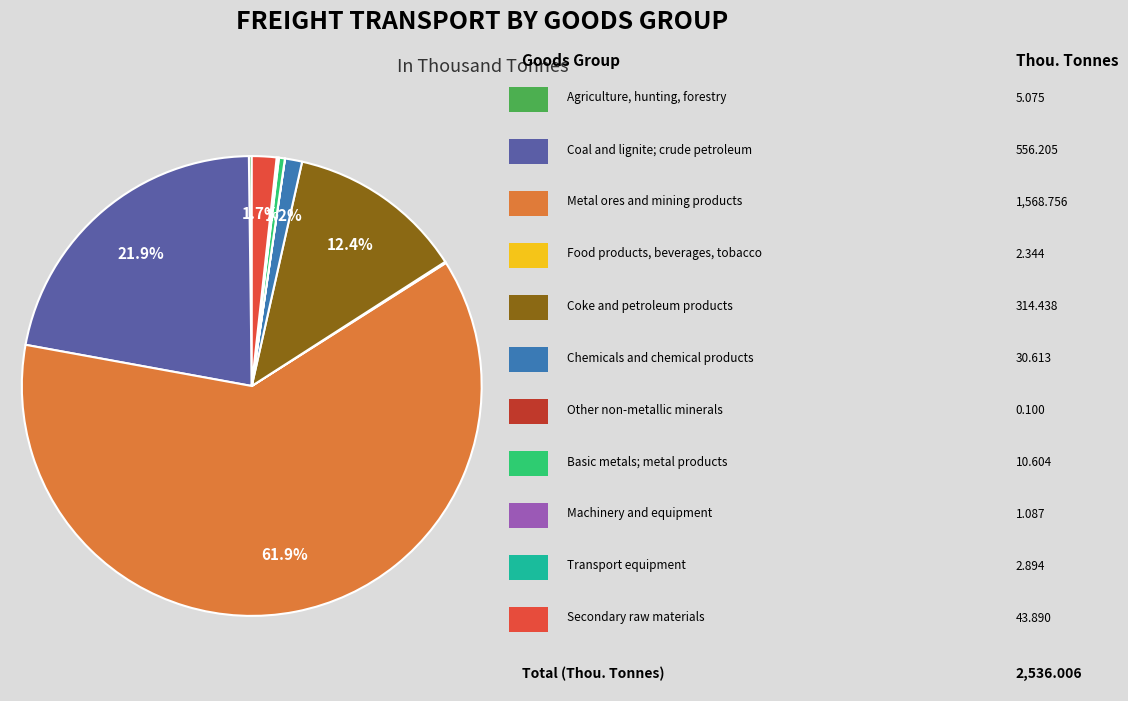

Does any single category account for the majority?

Yes